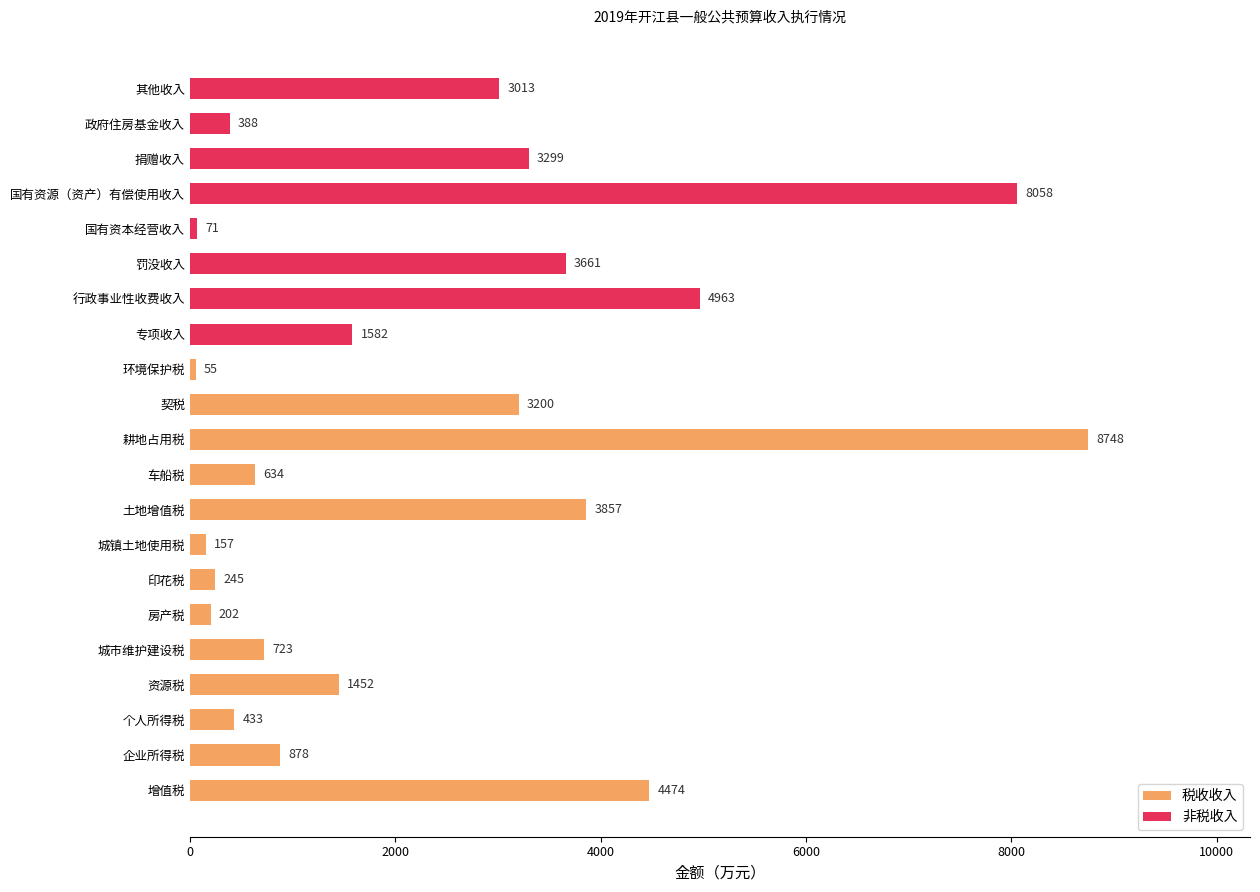

What is the label of the 8th bar from the right?

专项收入